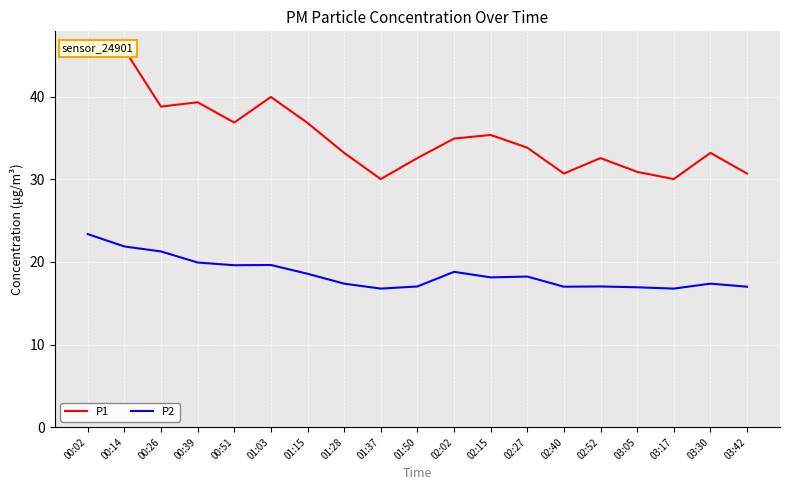

What is the label of the 11th point from the left?

02:02